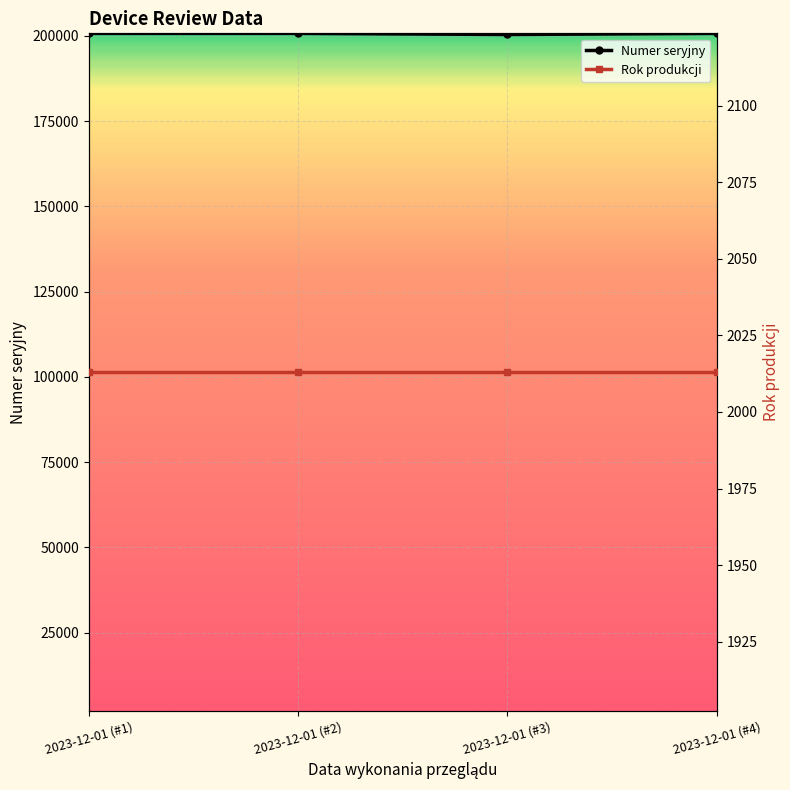

What is the sum of the Numer seryjny values at 2023-12-01 (#4) and 2023-12-01 (#1)?

401426